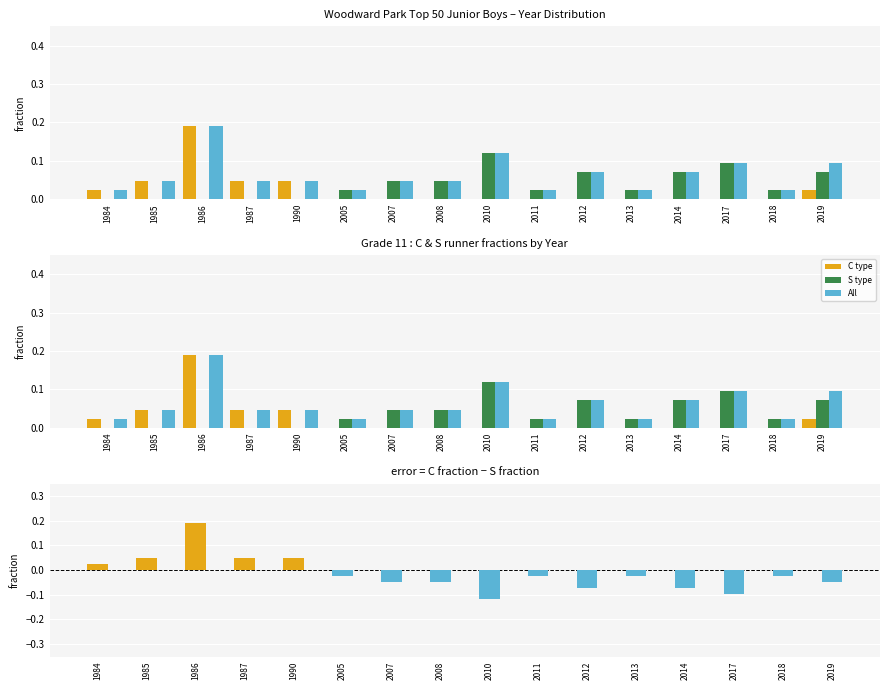

How many groups of bars are there?

16